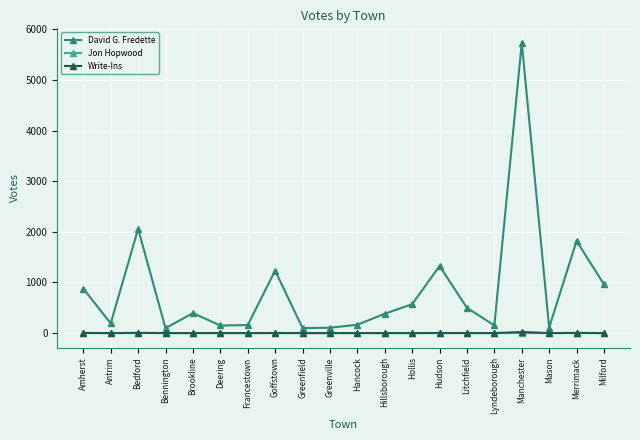

What is the label of the 20th point from the left?

Milford